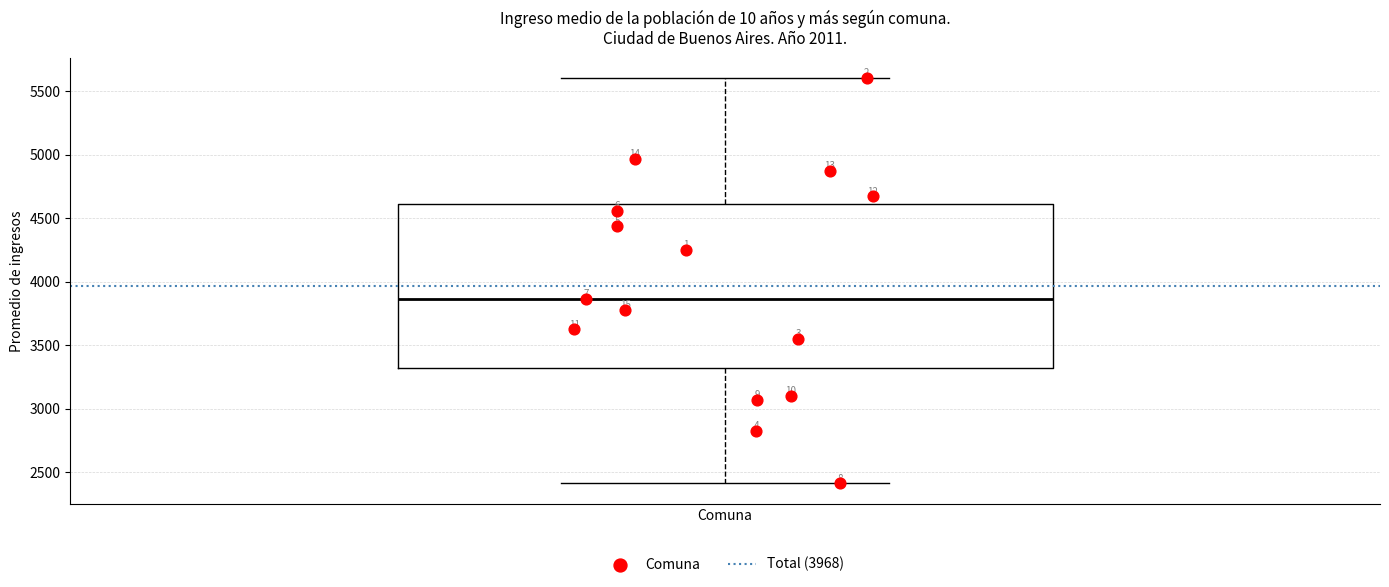

Transcribe this box plot: give where the median line is, the range the box spans, and where the two whiskers end, as read against the y-axis. The values are not printed on the chart, so give them approximately, as read against the axis.

median 3850, box 3300 to 4600, whiskers 2400 to 5600